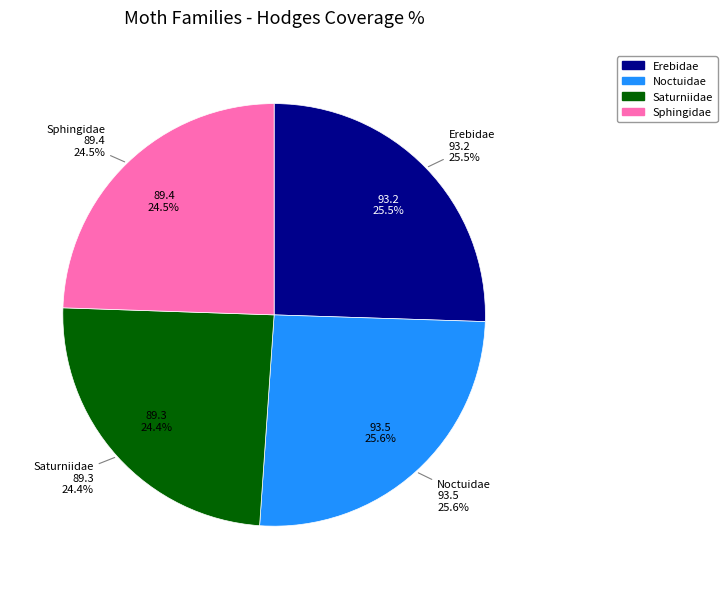

Does Saturniidae represent more than half of the total?

No